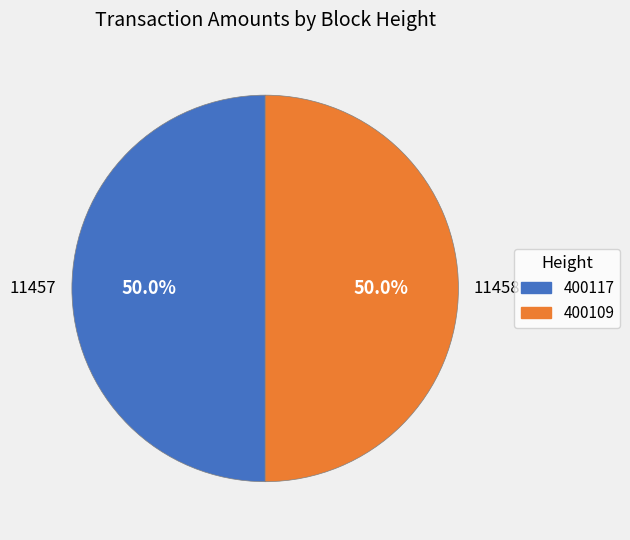

Is the sum of 400117 and 400109 greater than half?

Yes